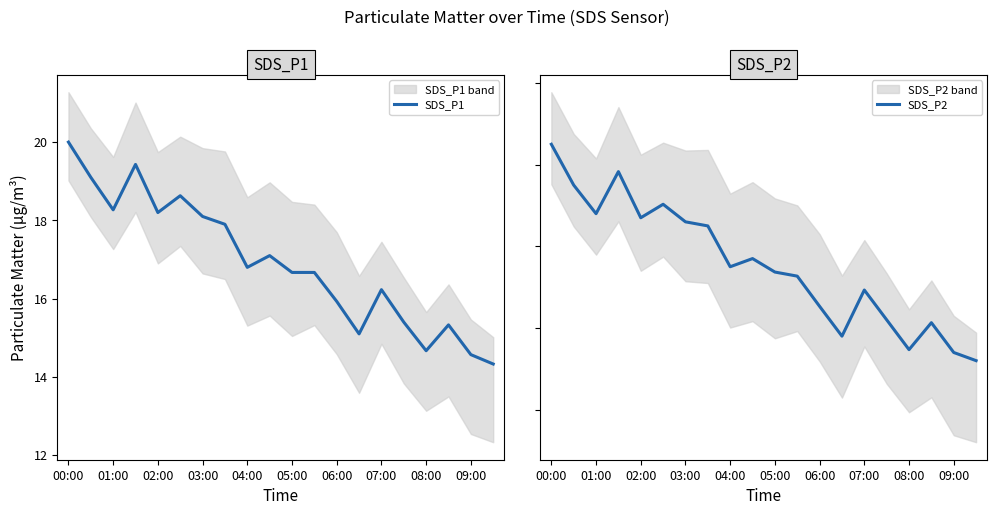

At which category is the sum across all series the highest?

00:00